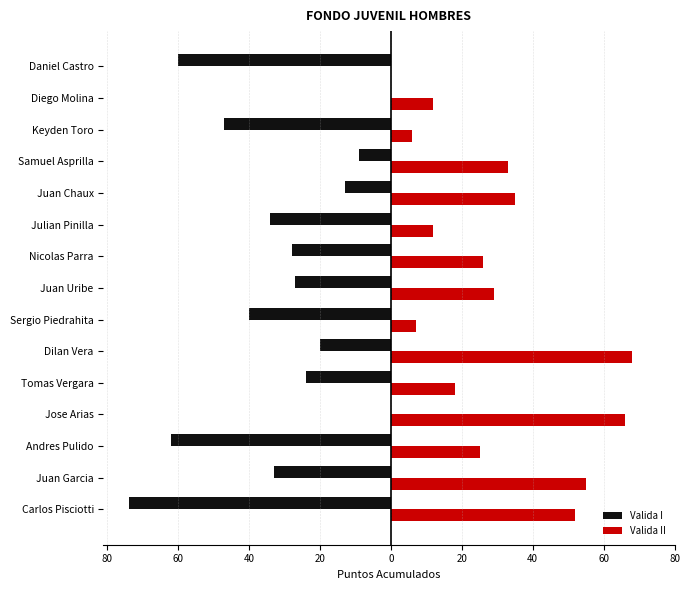

Which series has the largest total across all categories?

Valida II